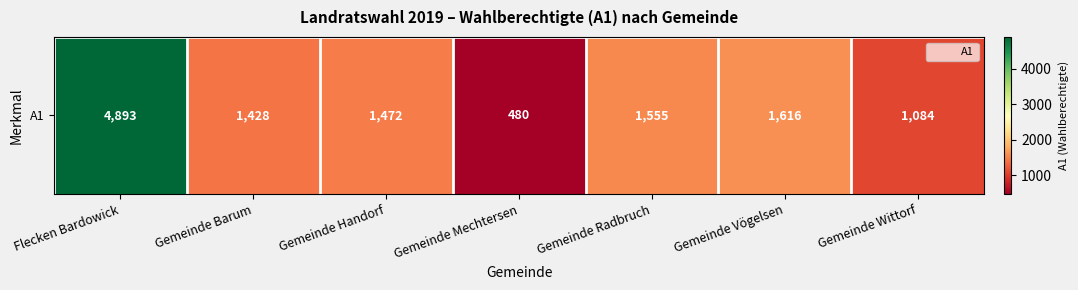

At which category does the chart reach its peak across all series?

Flecken Bardowick